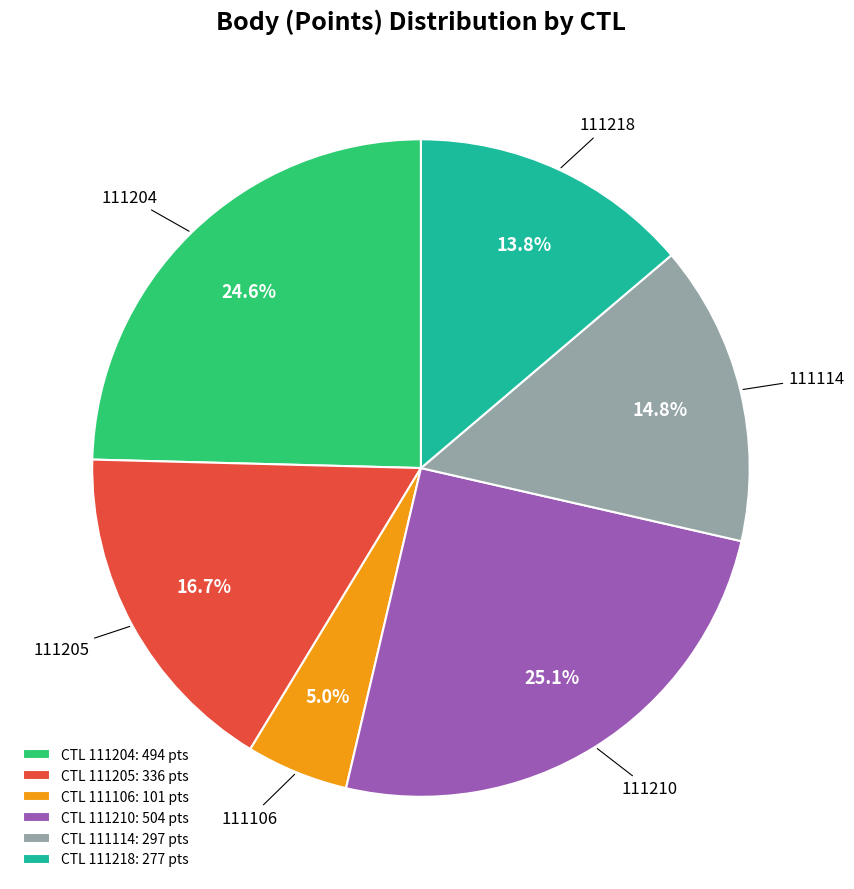

To the nearest percent, what is the difference between the largest and smallest slice percentages?

20%